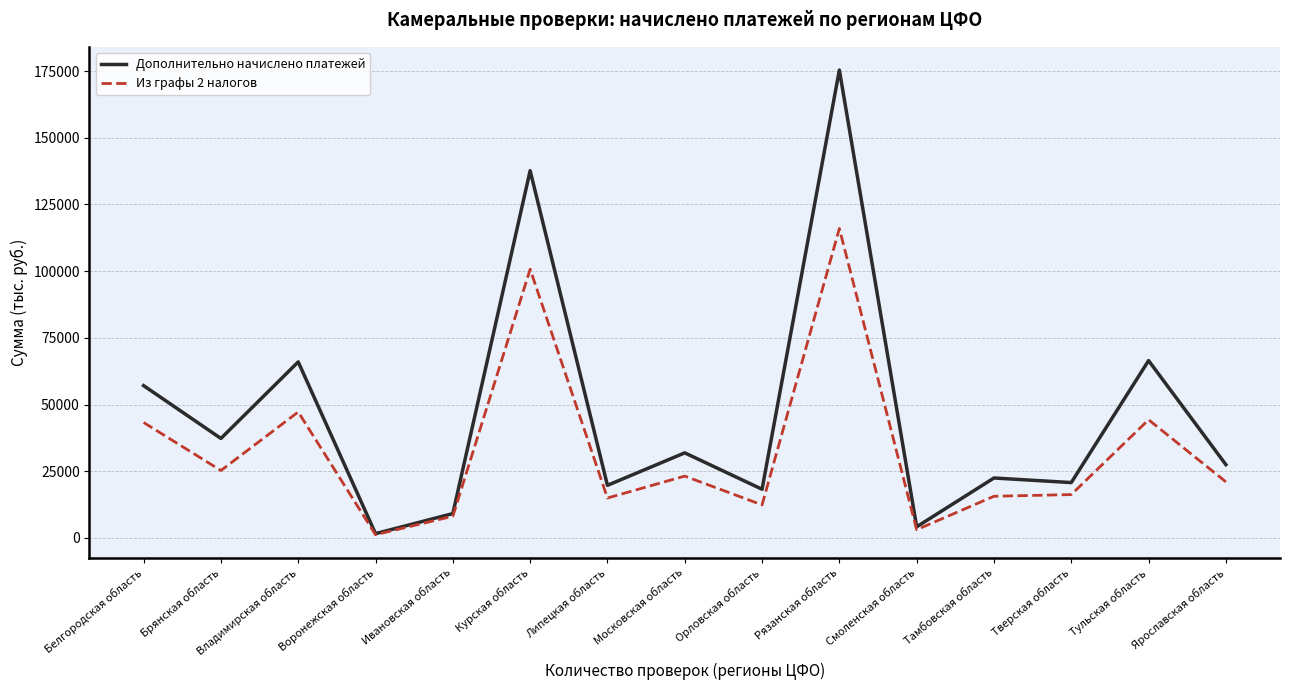

At which category does the chart reach its peak across all series?

Рязанская область